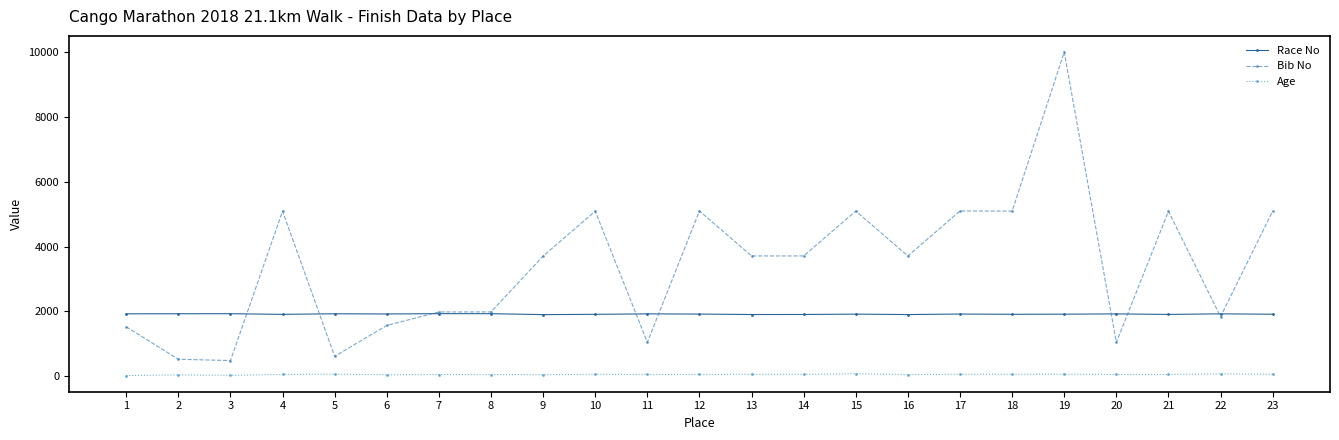

What are all the series names shown in the legend?

Race No, Bib No, Age